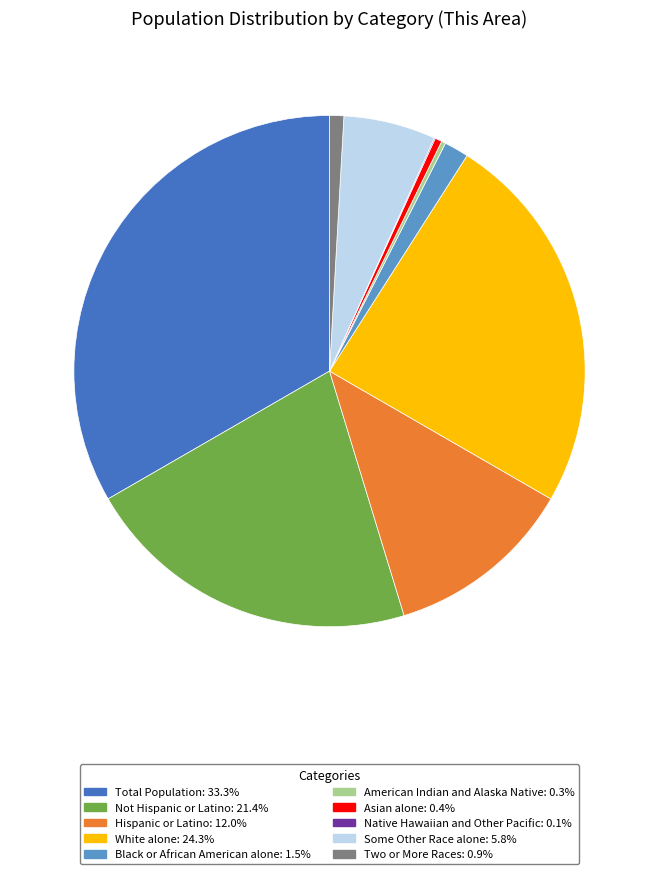

Which slice is the largest?

Total Population